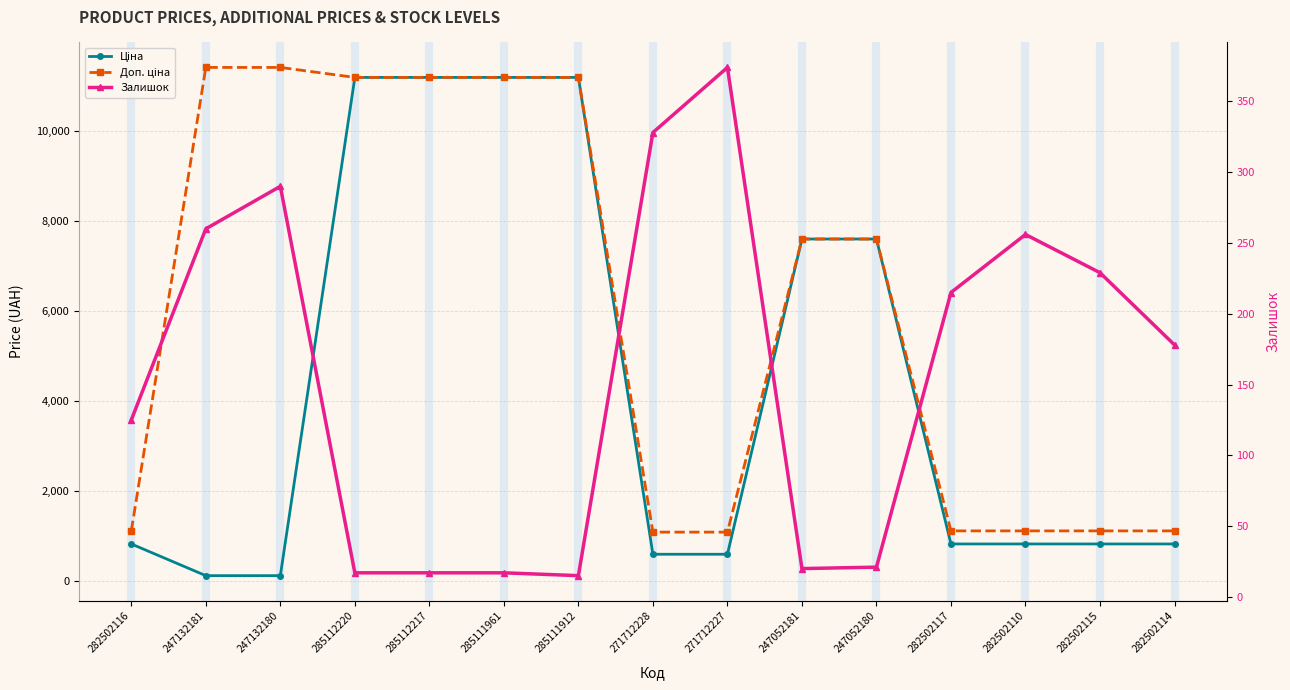

Reading right to left, transcribe all the data shown in this chart.

Ціна: 282502114=818.5	282502115=818.5	282502110=818.5	282502117=818.5	247052180=7596.5	247052181=7596.5	271712227=589.9	271712228=589.9	285111912=11188.2	285111961=11188.2	285112217=11188.2	285112220=11188.2	247132180=114.1	247132181=114.1	282502116=818.5
Доп. ціна: 282502114=1109.2	282502115=1109.2	282502110=1109.2	282502117=1109.2	247052180=7596.5	247052181=7596.5	271712227=1081.7	271712228=1081.7	285111912=11188.2	285111961=11188.2	285112217=11188.2	285112220=11188.2	247132180=11410.0	247132181=11410.0	282502116=1109.2
Залишок: 282502114=178.0	282502115=229.0	282502110=256.0	282502117=215.0	247052180=21.0	247052181=20.0	271712227=374.0	271712228=328.0	285111912=15.0	285111961=17.0	285112217=17.0	285112220=17.0	247132180=290.0	247132181=260.0	282502116=125.0